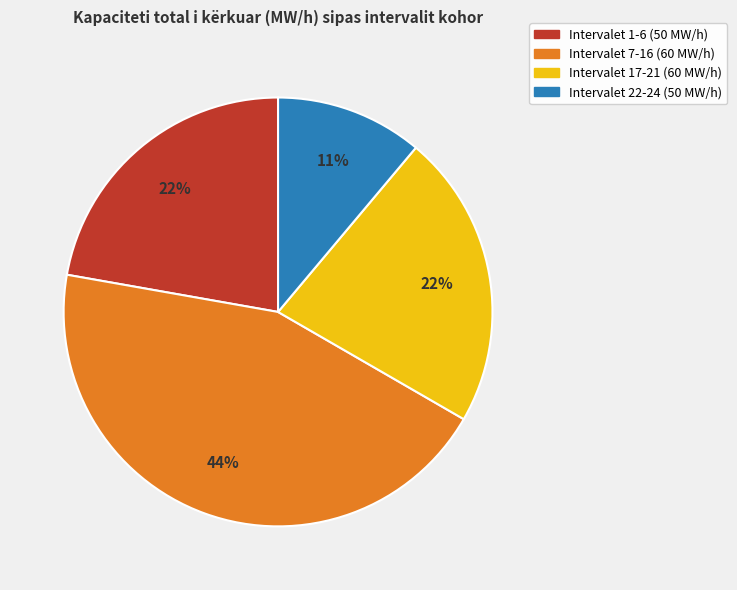

To the nearest percent, what is the difference between the largest and smallest slice percentages?

33%